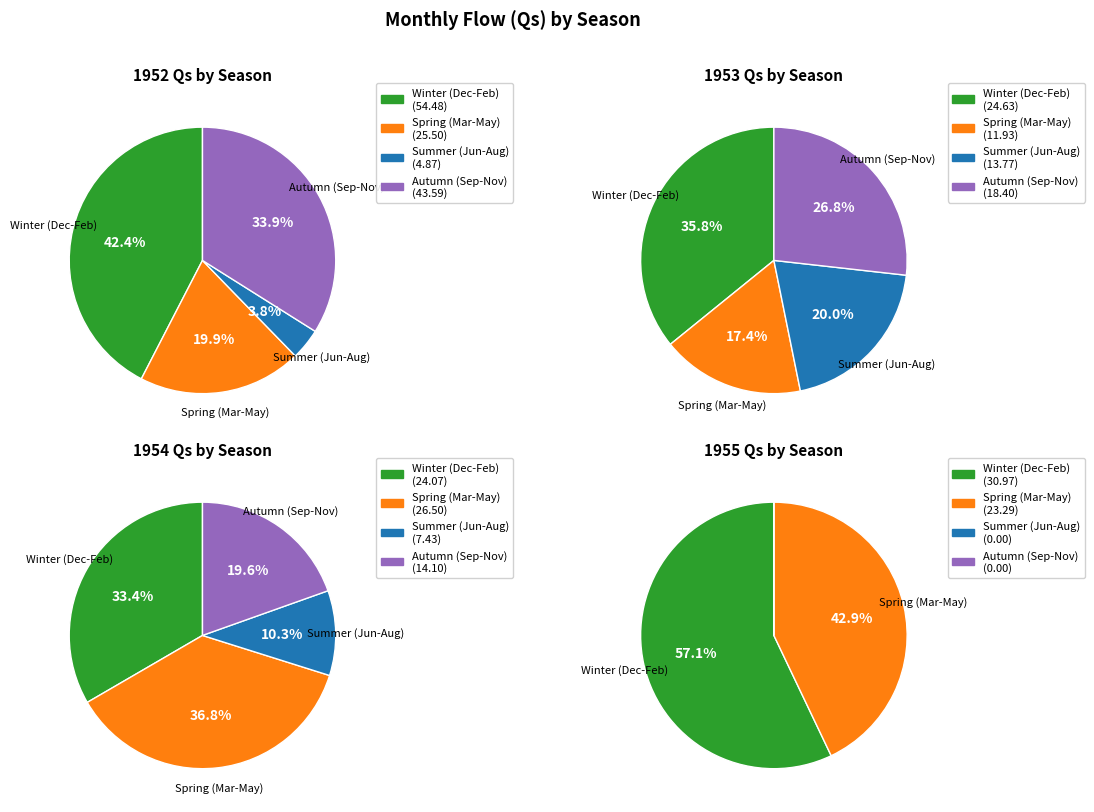

What is the smallest slice in the pie chart?

4